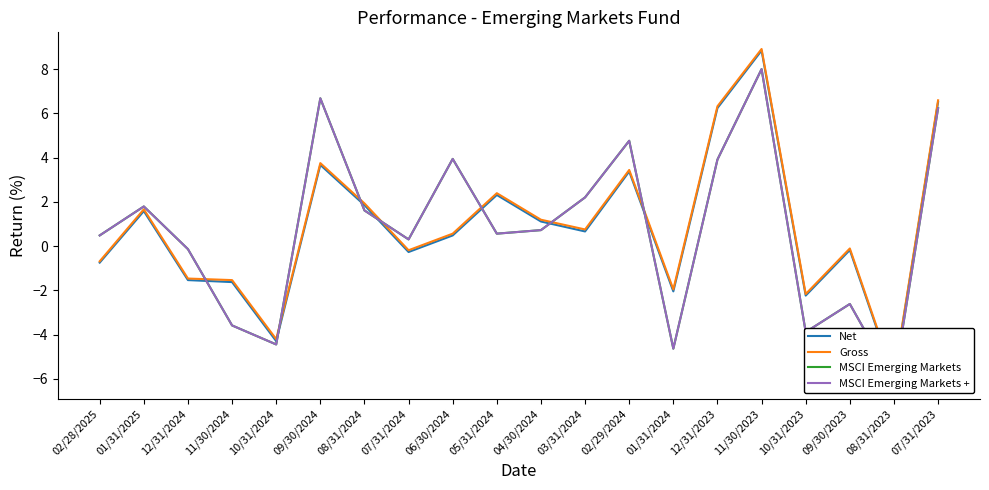

Reading right to left, list all the values displayed in this chart.

Net: 6.5	-6.0	-0.2	-2.2	8.8	6.2	-2.0	3.4	0.7	1.1	2.3	0.5	-0.3	1.9	3.7	-4.3	-1.6	-1.5	1.6	-0.8
Gross: 6.6	-5.9	-0.1	-2.2	8.9	6.3	-2.0	3.4	0.8	1.2	2.4	0.6	-0.2	1.9	3.8	-4.2	-1.5	-1.5	1.7	-0.7
MSCI Emerging Markets: 6.2	-6.2	-2.6	-3.9	8.0	3.9	-4.6	4.8	2.2	0.7	0.6	3.9	0.3	1.6	6.7	-4.5	-3.6	-0.1	1.8	0.5
MSCI Emerging Markets +: 6.2	-6.2	-2.6	-3.9	8.0	3.9	-4.6	4.8	2.2	0.7	0.6	3.9	0.3	1.6	6.7	-4.5	-3.6	-0.1	1.8	0.5